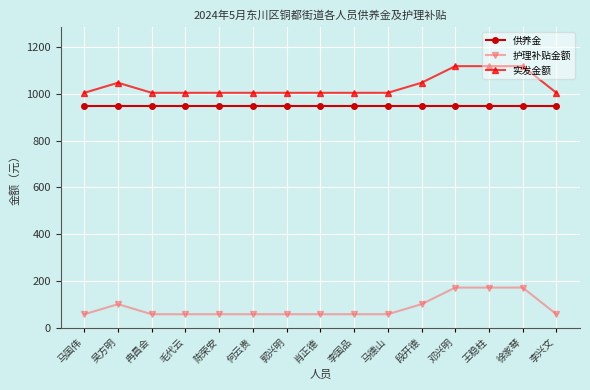

Reading left to right, extract all data points from this chart.

供养金: 947	947	947	947	947	947	947	947	947	947	947	947	947	947	947
护理补贴金额: 57	100	57	57	57	57	57	57	57	57	100	171	171	171	57
实发金额: 1004	1047	1004	1004	1004	1004	1004	1004	1004	1004	1047	1118	1118	1118	1004